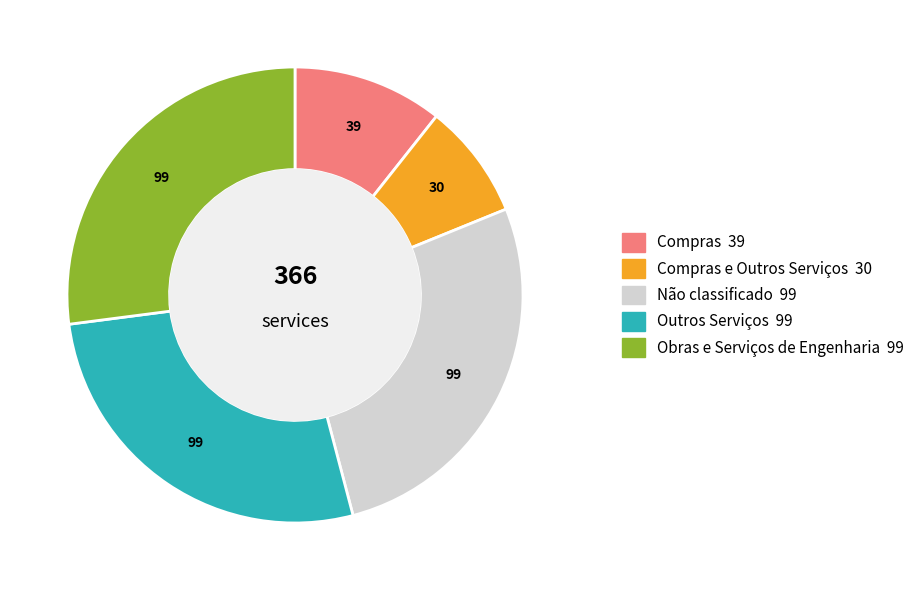

Does any single category account for the majority?

No